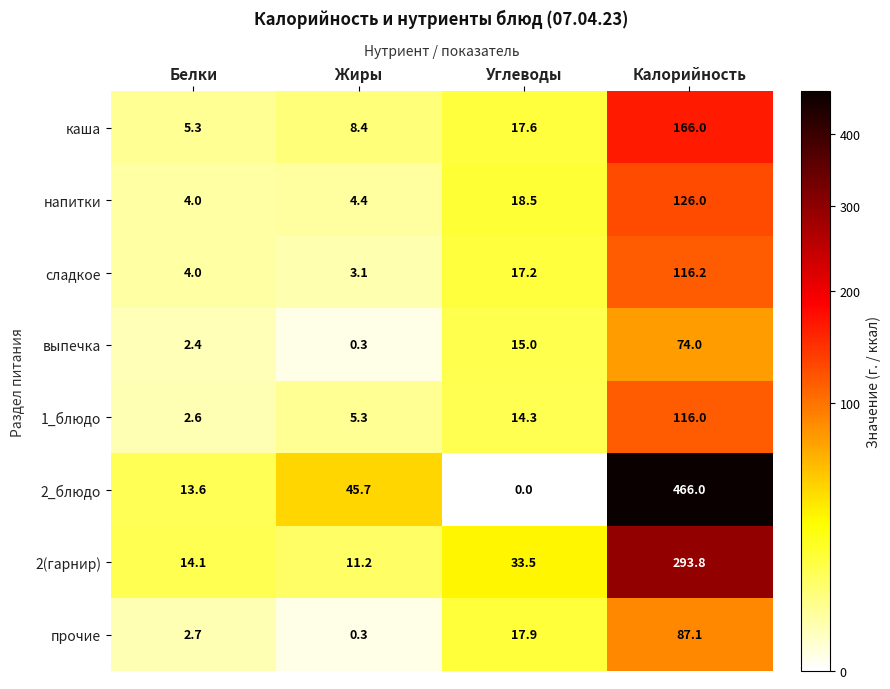

What is the difference between the maximum and minimum values in the сладкое series?

113.1